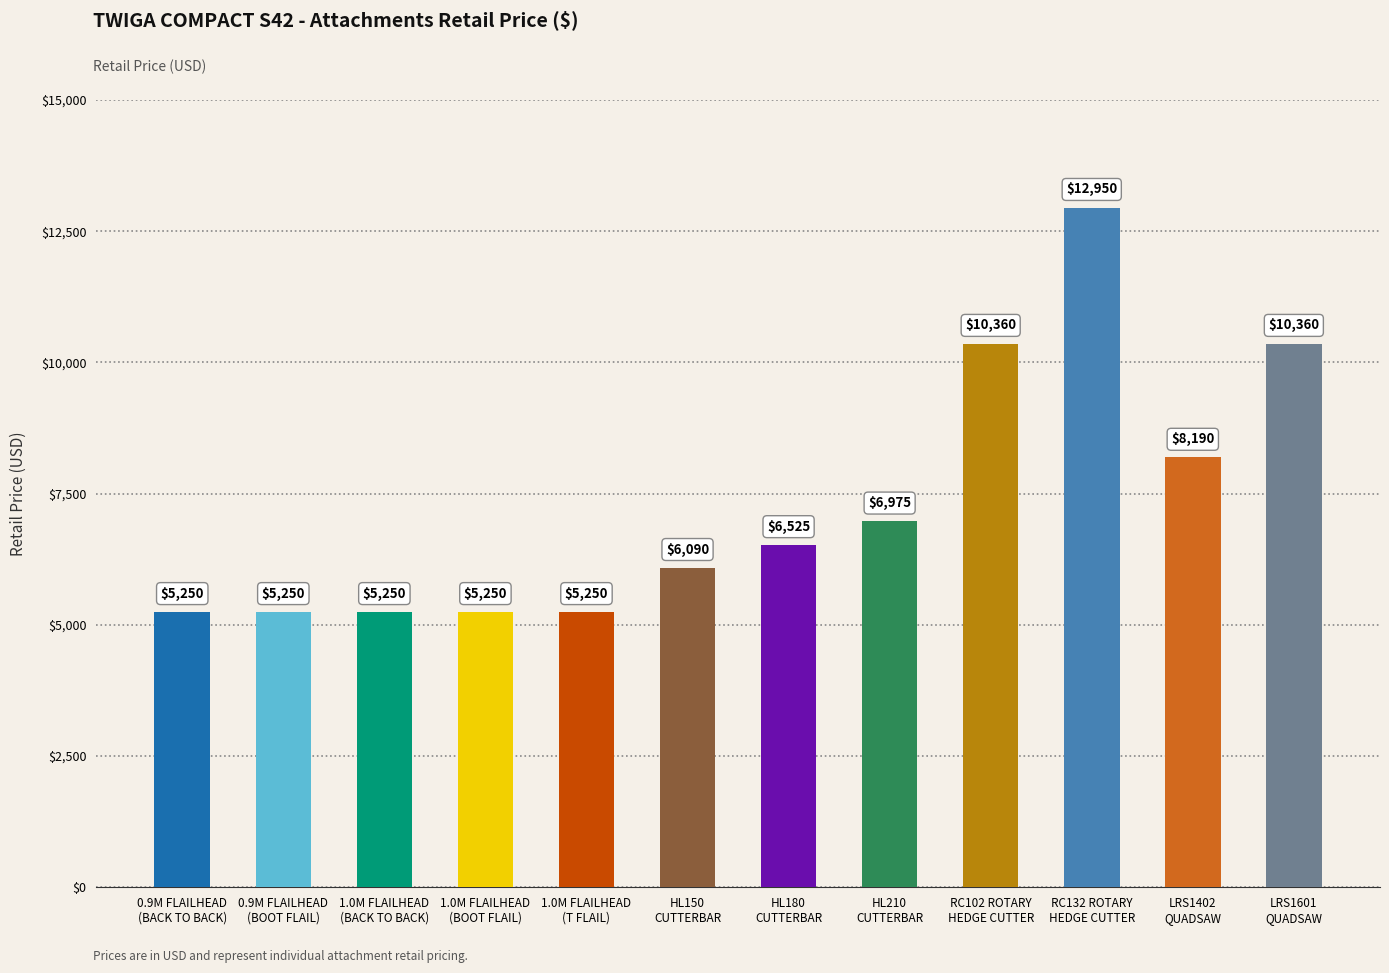

Which has a higher value, 0.9M FLAILHEAD
(BACK TO BACK) or 1.0M FLAILHEAD
(BOOT FLAIL)?

0.9M FLAILHEAD
(BACK TO BACK)